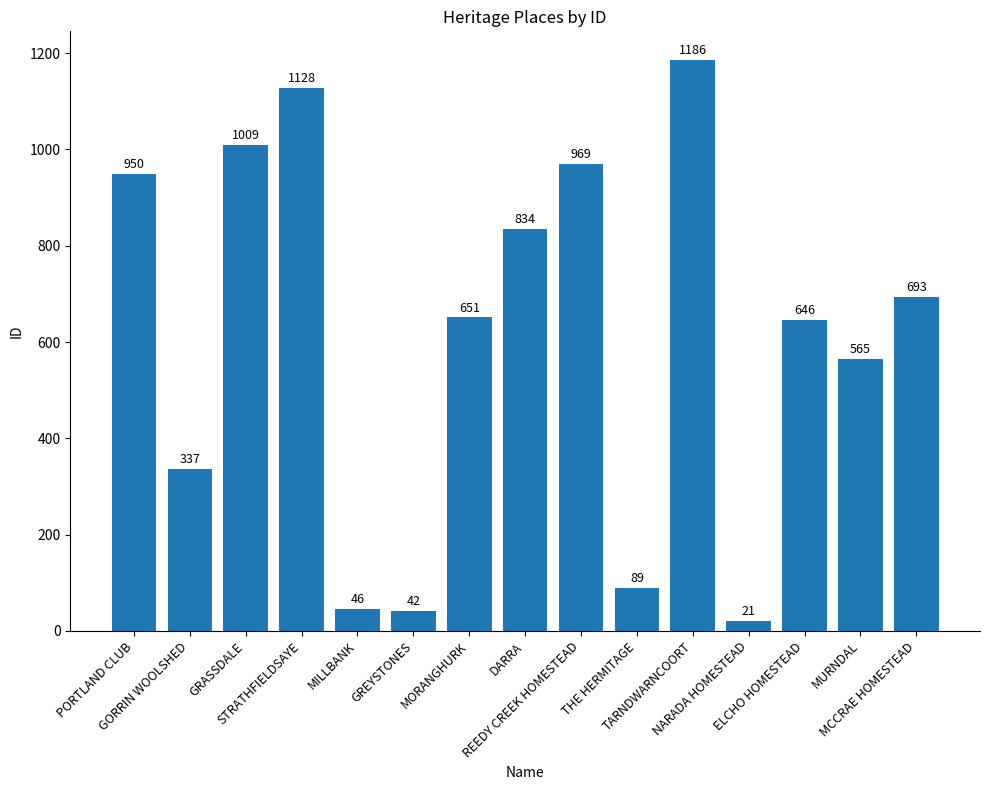

What is the sum of the values at TARNDWARNCOORT and MCCRAE HOMESTEAD?

1879